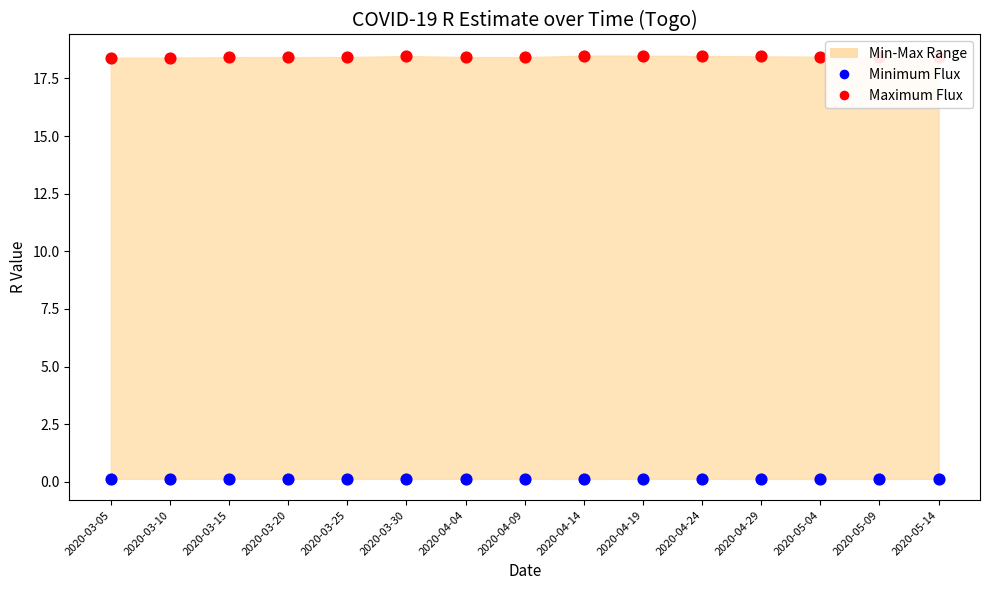

Which series reaches the minimum Y coordinate?

Minimum Flux